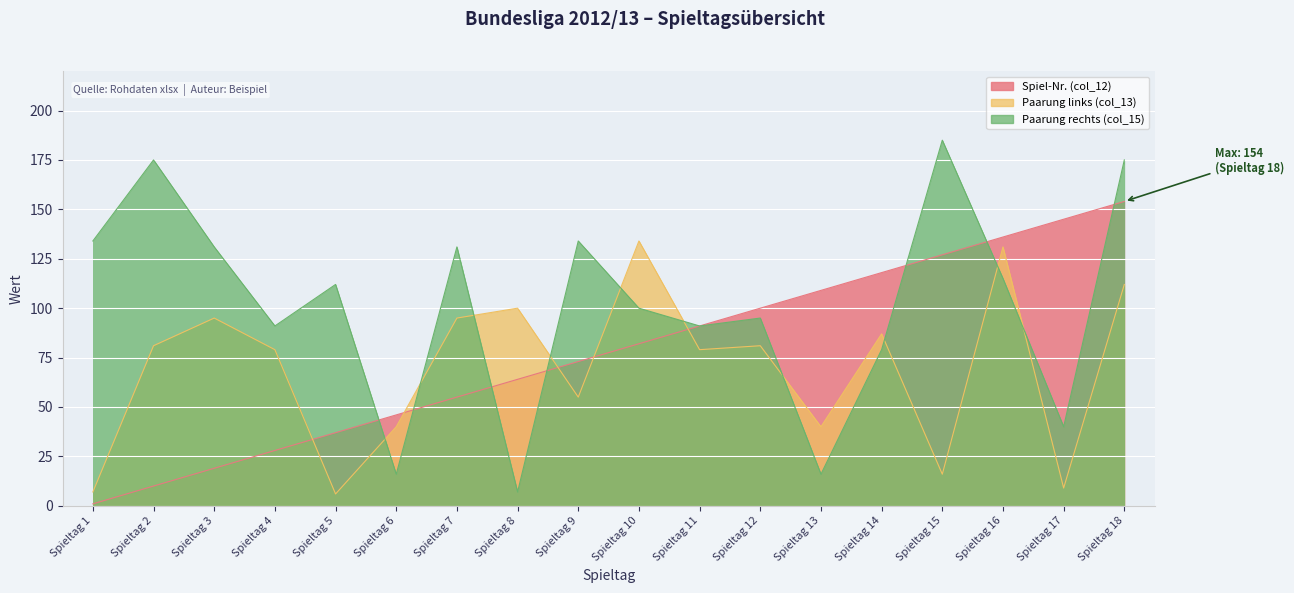

At which category is the sum across all series the highest?

Spieltag 18